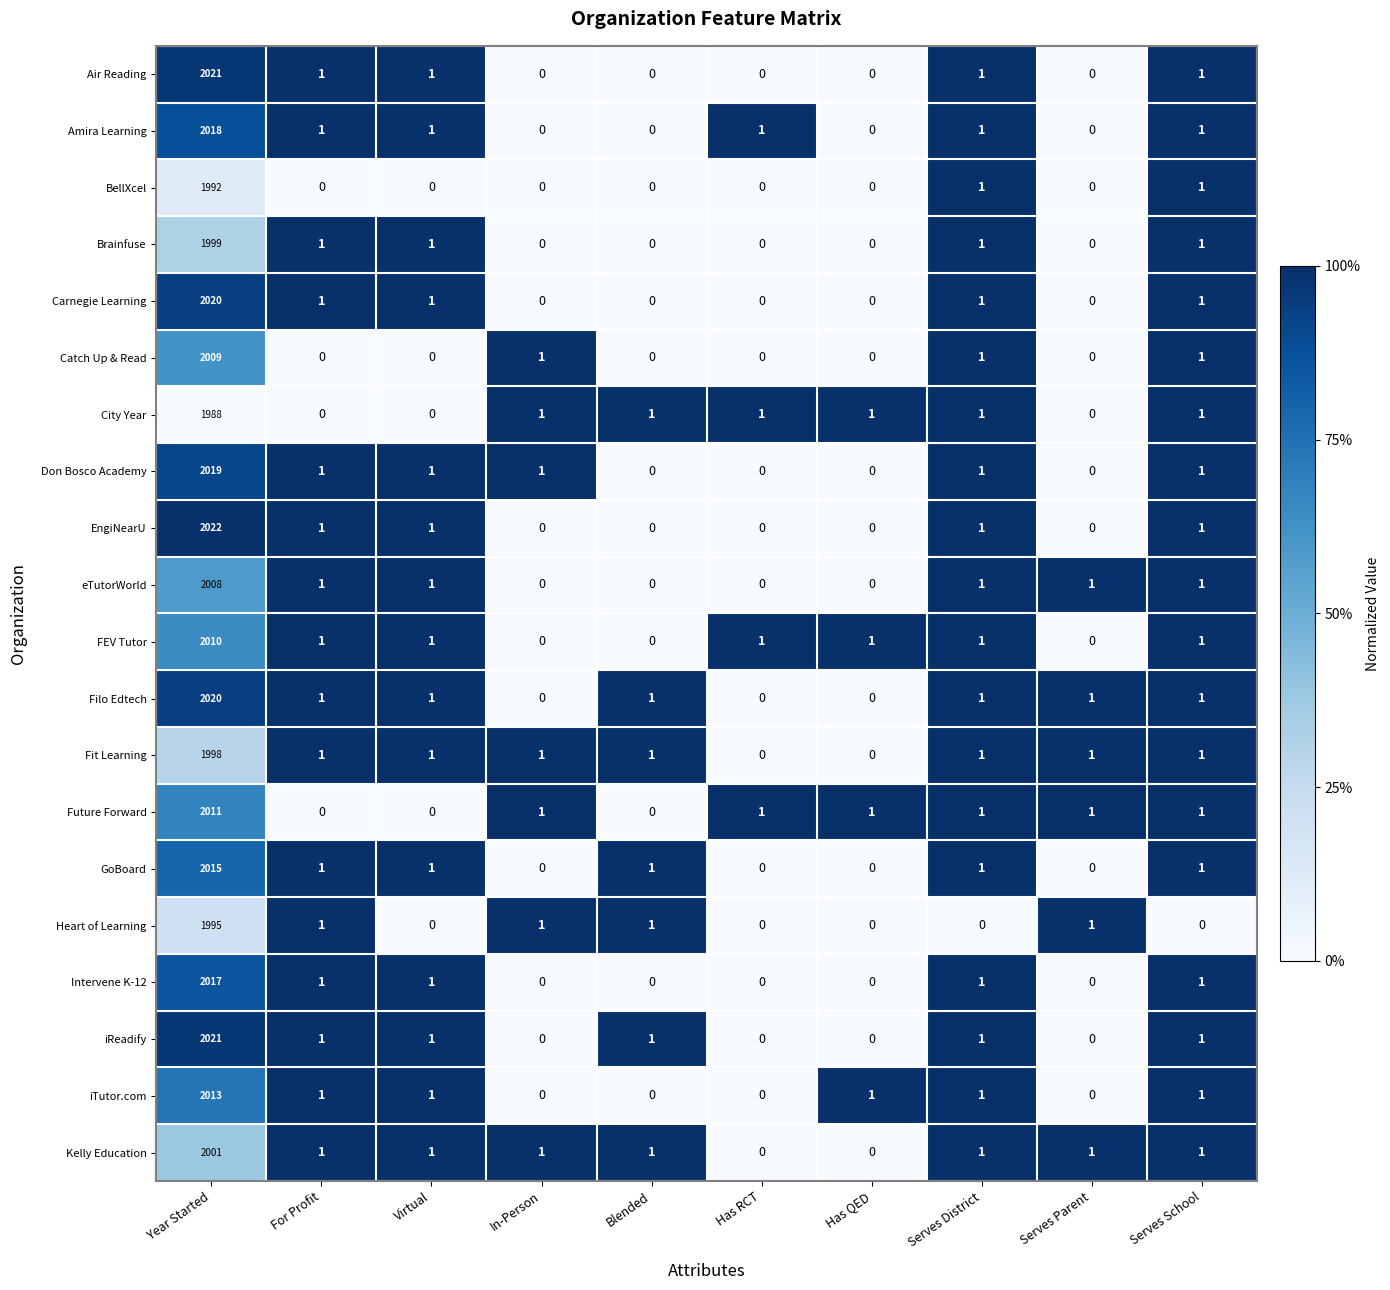

At which label does Kelly Education first exceed 1?

Year Started